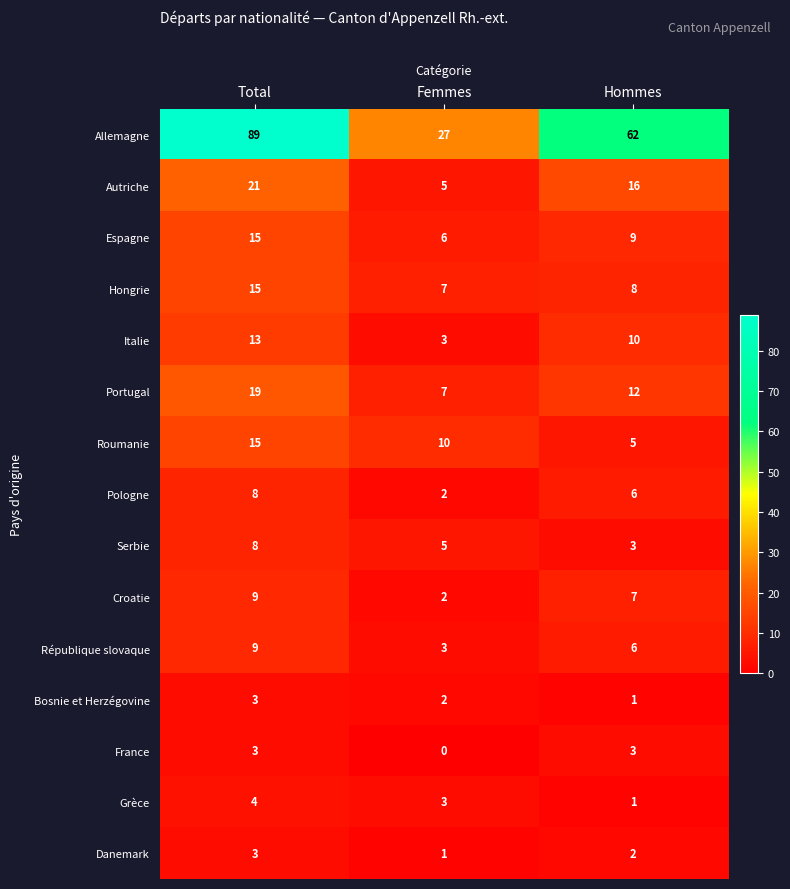

What is the average value of the Pologne series?

5